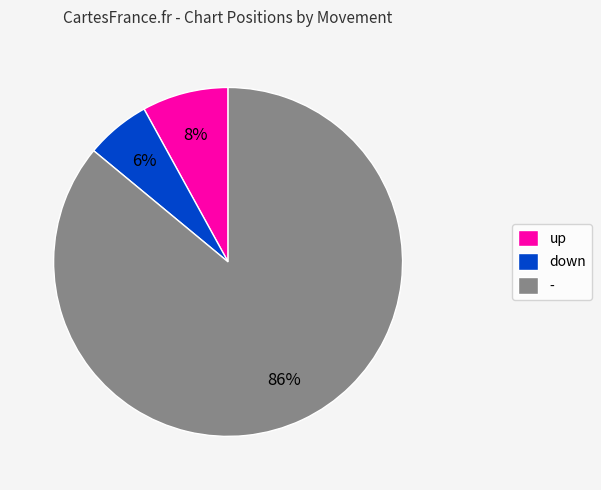

True or false: - accounts for 99% of the total.

False